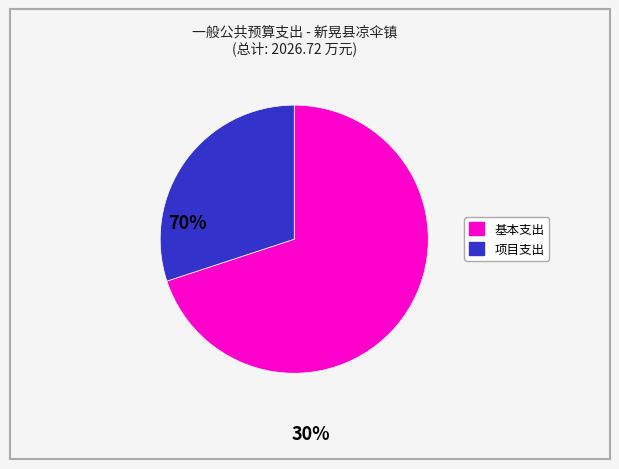

How many slices are in this pie chart?

2